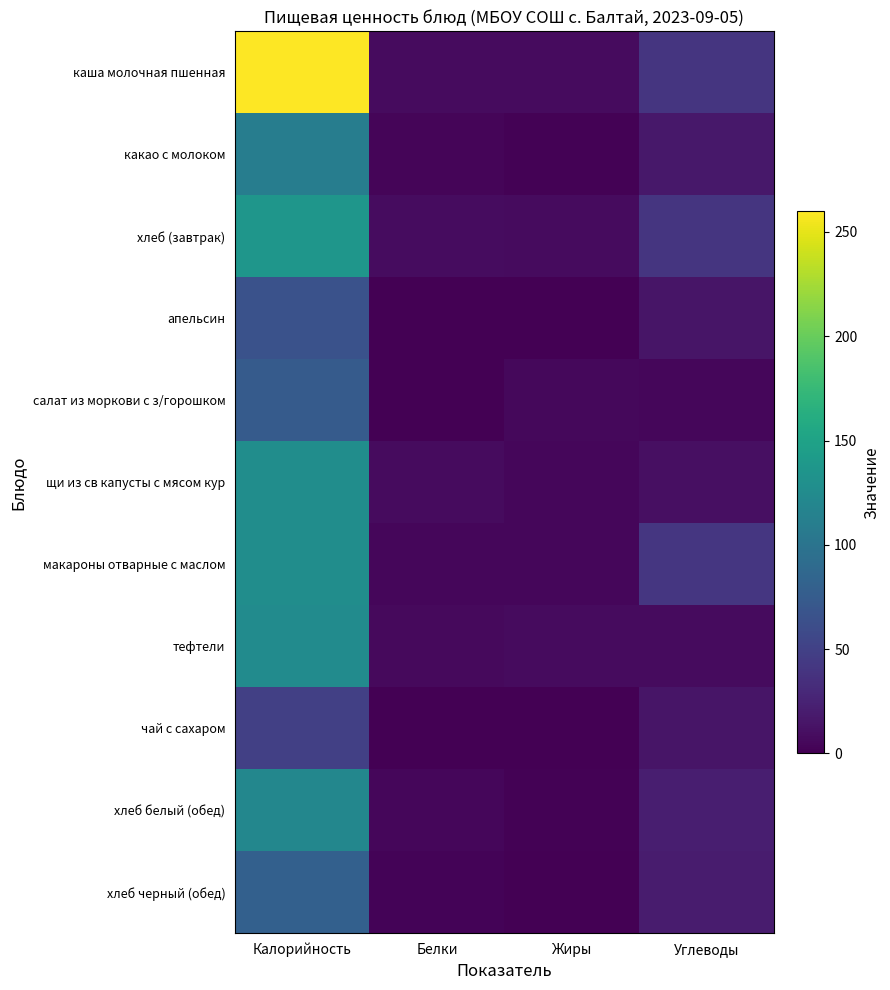

Between Калорийность and Углеводы, which is larger?

Калорийность